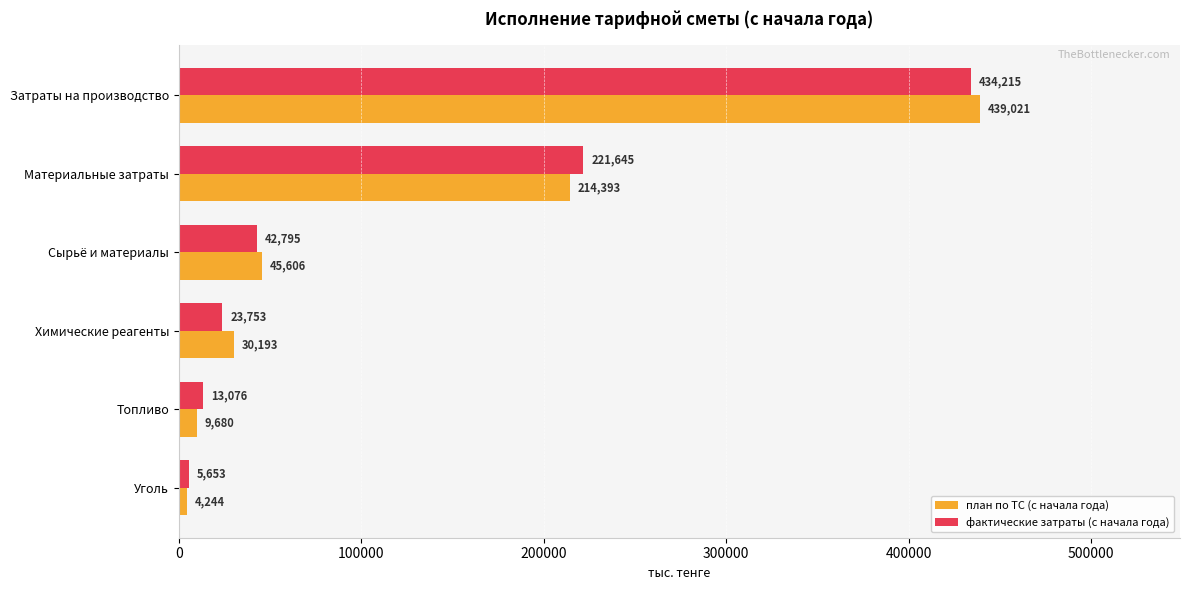

List the labels in order of план по ТС (с начала года) value, largest first.

Затраты на производство, Материальные затраты, Сырьё и материалы, Химические реагенты, Топливо, Уголь